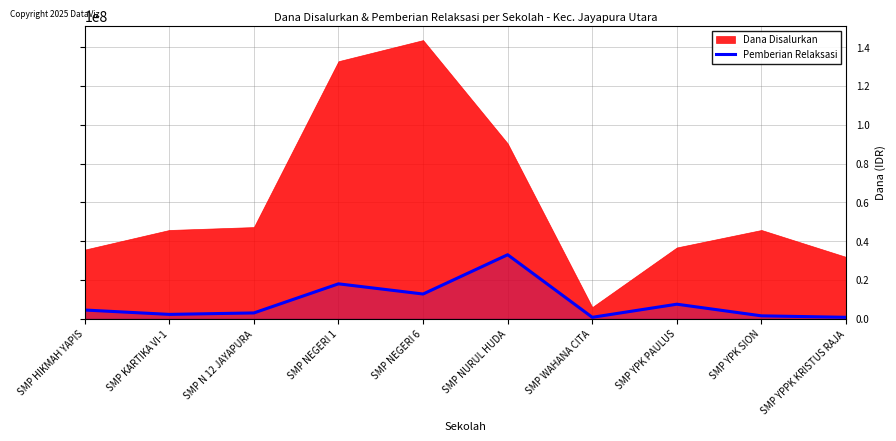

True or false: there are more than 1 points higher than both neighbors.

True